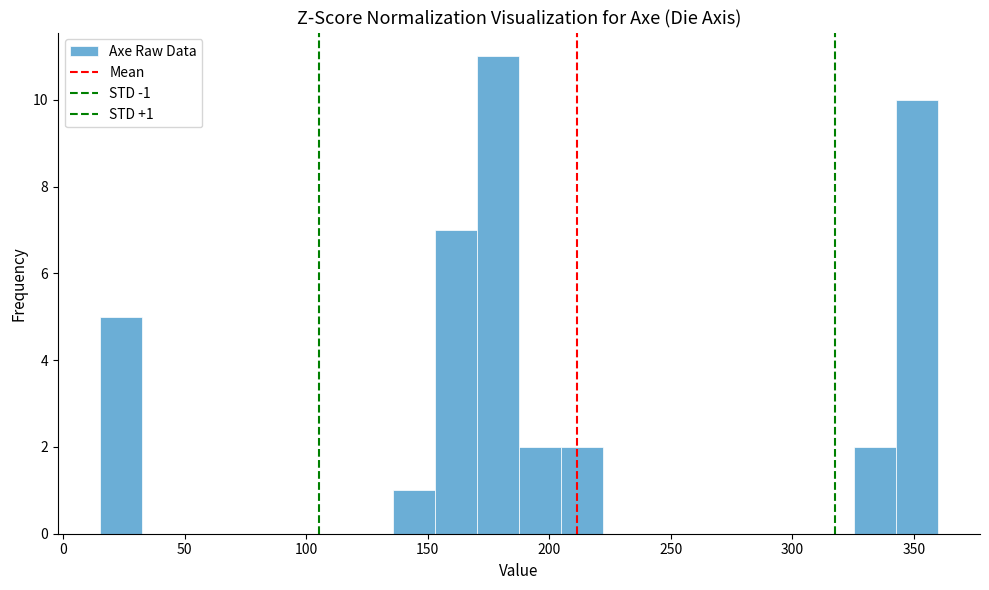

Around what value on the x-axis is the tallest bar? Give the approximate position of its centre, as read against the axis.

180